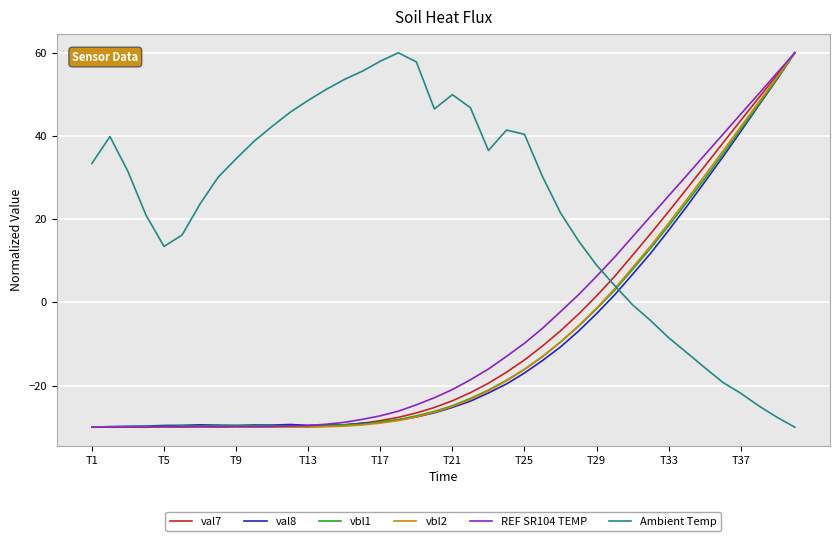

At how many categories does at least one series exceed -21?

40